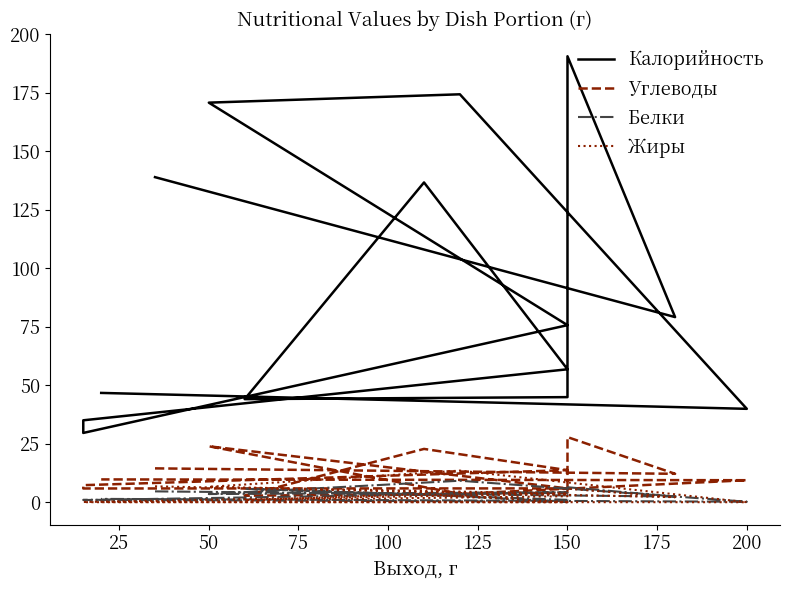

Is it true that Углеводы equals 3.8 at 175?

False